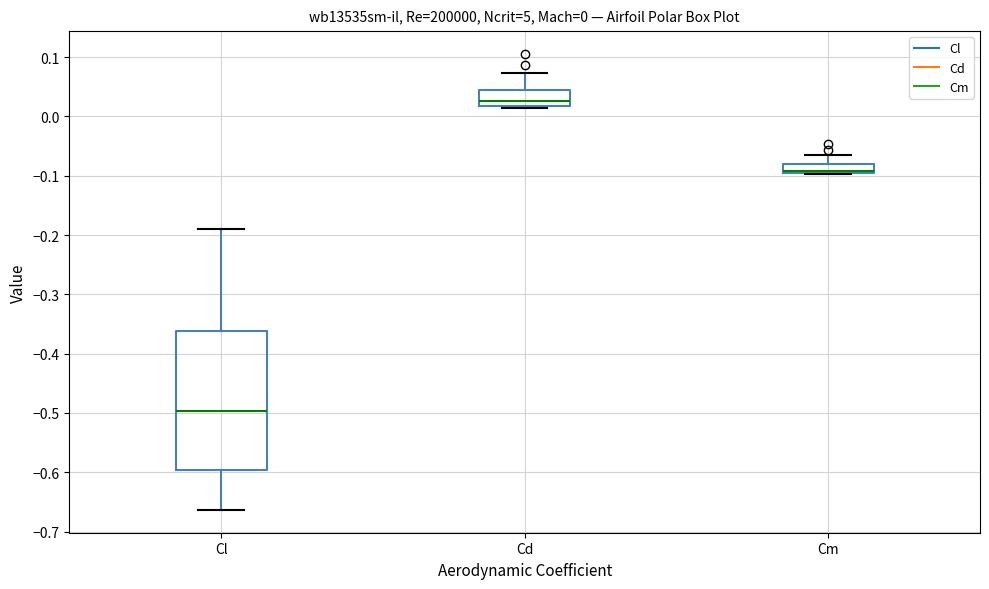

Which box is the tallest, from its lower edge to its upper edge?

Cl